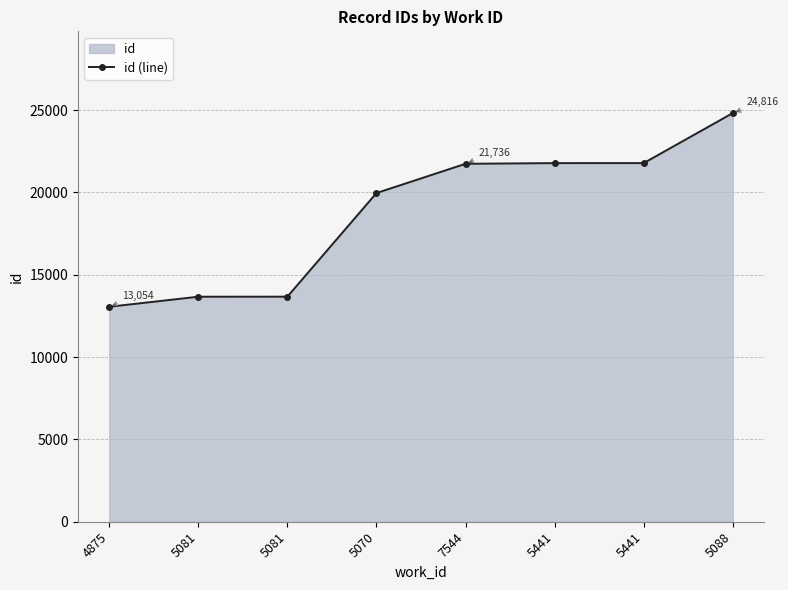

Which label corresponds to the largest value in the chart?

5088